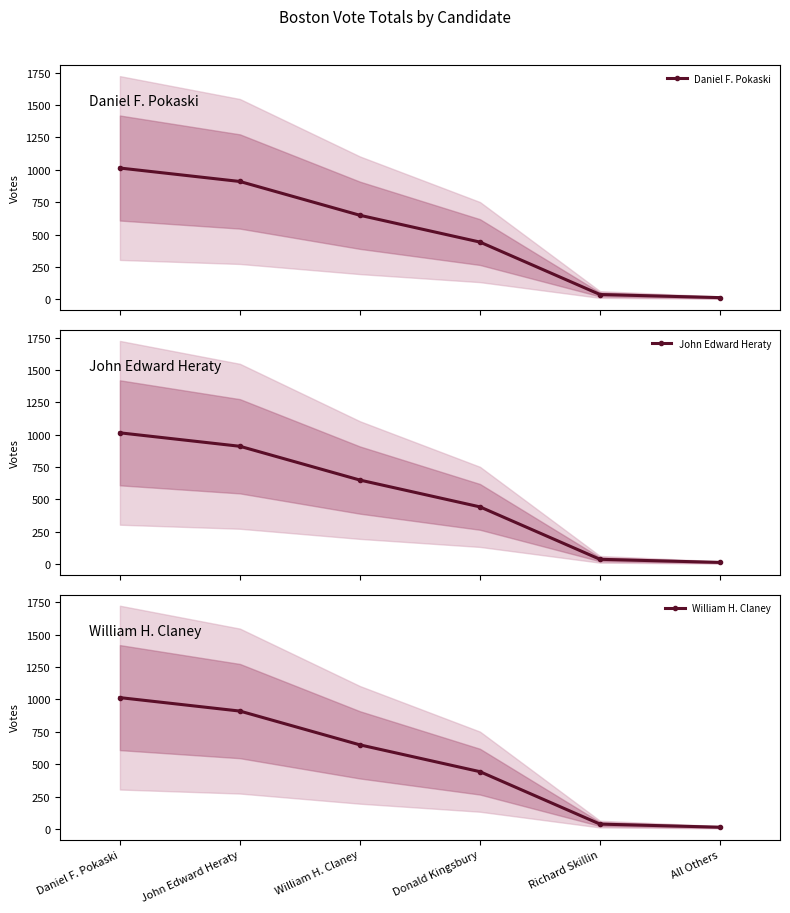

Which series changed the most between William H. Claney and Richard Skillin?

Daniel F. Pokaski